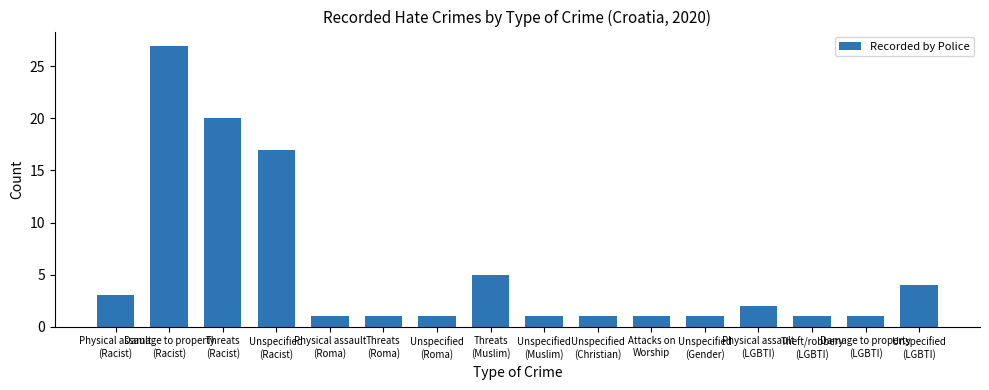

What is the greatest value displayed?

27